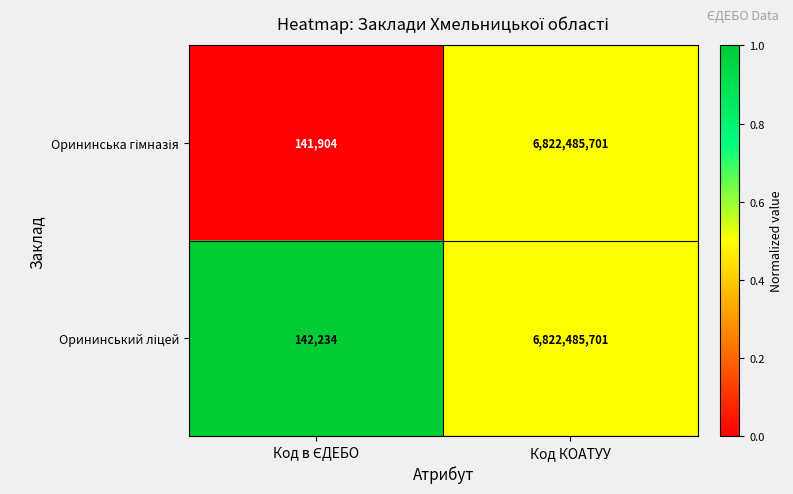

At which category is the sum across all series the highest?

Код КОАТУУ